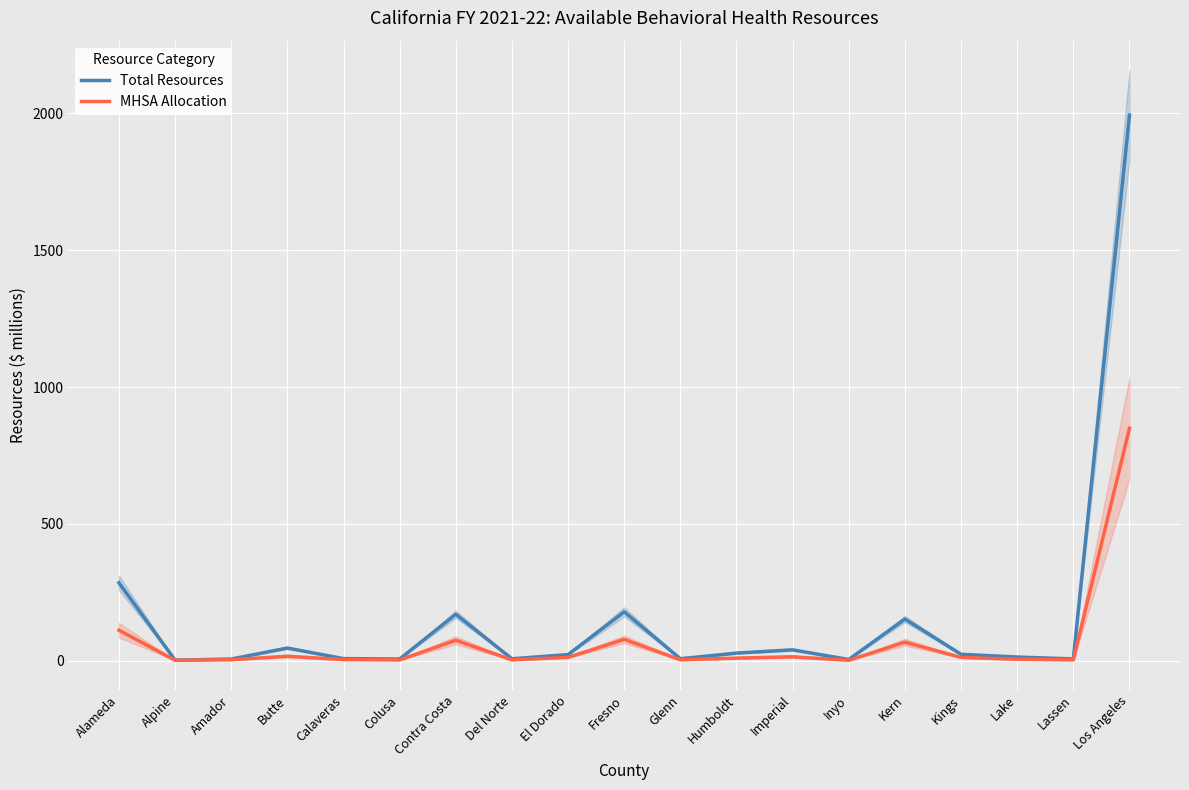

True or false: MHSA Allocation and Total Resources intersect in this chart.

False